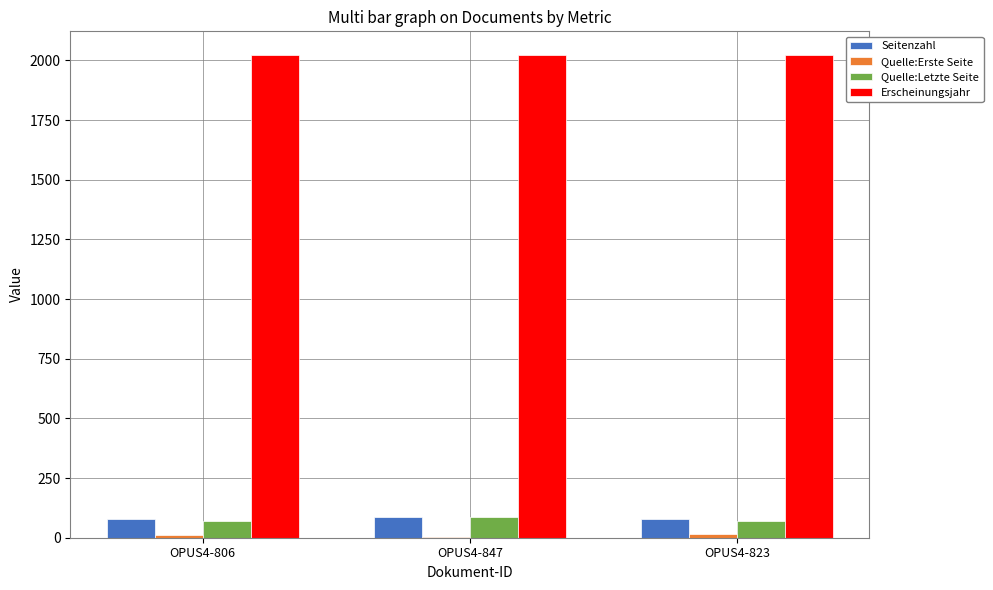

The value of Quelle:Letzte Seite at OPUS4-847 is 85. True or false?

True